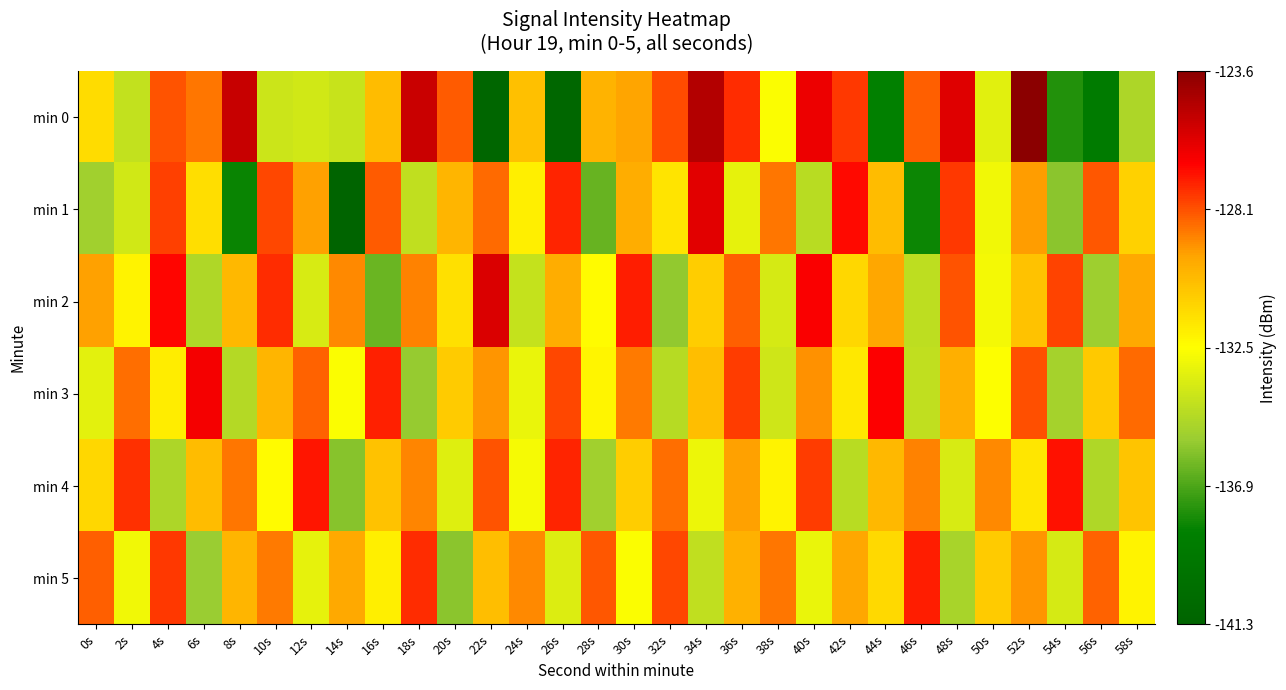

Reading left to right, transcribe all the data shown in this chart.

min 0: 0s=-131.4	2s=-134.2	4s=-128.1	6s=-128.7	8s=-125.2	10s=-134.0	12s=-133.8	14s=-134.1	16s=-130.3	18s=-125.3	20s=-128.2	22s=-141.0	24s=-130.4	26s=-140.9	28s=-130.0	30s=-129.5	32s=-128.0	34s=-124.7	36s=-127.4	38s=-132.6	40s=-126.2	42s=-127.6	44s=-138.4	46s=-128.3	48s=-125.8	50s=-133.3	52s=-123.6	54s=-137.7	56s=-138.9	58s=-134.9
min 1: 0s=-135.2	2s=-133.9	4s=-127.8	6s=-131.5	8s=-138.2	10s=-127.9	12s=-129.5	14s=-141.3	16s=-128.3	18s=-134.3	20s=-130.1	22s=-128.5	24s=-132.0	26s=-127.3	28s=-136.4	30s=-129.8	32s=-131.6	34s=-125.9	36s=-133.2	38s=-128.7	40s=-134.5	42s=-126.8	44s=-130.3	46s=-138.1	48s=-127.6	50s=-132.9	52s=-129.4	54s=-135.7	56s=-128.2	58s=-131.0
min 2: 0s=-129.5	2s=-132.1	4s=-126.7	6s=-134.8	8s=-130.2	10s=-127.4	12s=-133.6	14s=-129.1	16s=-136.3	18s=-128.9	20s=-131.5	22s=-125.7	24s=-134.2	26s=-129.8	28s=-132.4	30s=-127.1	32s=-135.6	34s=-130.9	36s=-128.3	38s=-133.7	40s=-126.5	42s=-131.2	44s=-129.6	46s=-134.4	48s=-128.1	50s=-132.8	52s=-130.5	54s=-127.8	56s=-135.3	58s=-129.7
min 3: 0s=-133.3	2s=-128.6	4s=-131.9	6s=-126.4	8s=-134.7	10s=-130.1	12s=-128.4	14s=-132.6	16s=-127.2	18s=-135.5	20s=-130.8	22s=-129.3	24s=-133.1	26s=-127.9	28s=-132.2	30s=-128.8	32s=-134.6	34s=-130.4	36s=-127.7	38s=-133.9	40s=-129.2	42s=-131.8	44s=-126.6	46s=-134.3	48s=-129.9	50s=-132.5	52s=-128.0	54s=-135.1	56s=-130.7	58s=-128.5
min 4: 0s=-131.2	2s=-127.5	4s=-134.9	6s=-130.3	8s=-128.7	10s=-132.4	12s=-127.0	14s=-135.8	16s=-130.5	18s=-129.0	20s=-133.4	22s=-128.1	24s=-132.7	26s=-127.3	28s=-135.2	30s=-130.9	32s=-128.6	34s=-133.0	36s=-129.5	38s=-132.1	40s=-127.7	42s=-134.5	44s=-130.2	46s=-128.9	48s=-133.6	50s=-129.1	52s=-131.7	54s=-126.9	56s=-134.8	58s=-130.6
min 5: 0s=-128.3	2s=-132.9	4s=-127.6	6s=-135.4	8s=-130.1	10s=-128.8	12s=-133.2	14s=-129.7	16s=-132.0	18s=-127.4	20s=-135.7	22s=-130.4	24s=-129.1	26s=-133.5	28s=-128.2	30s=-132.6	32s=-127.9	34s=-134.3	36s=-130.0	38s=-128.7	40s=-133.1	42s=-129.6	44s=-131.3	46s=-127.1	48s=-135.0	50s=-130.8	52s=-129.3	54s=-133.7	56s=-128.4	58s=-132.1